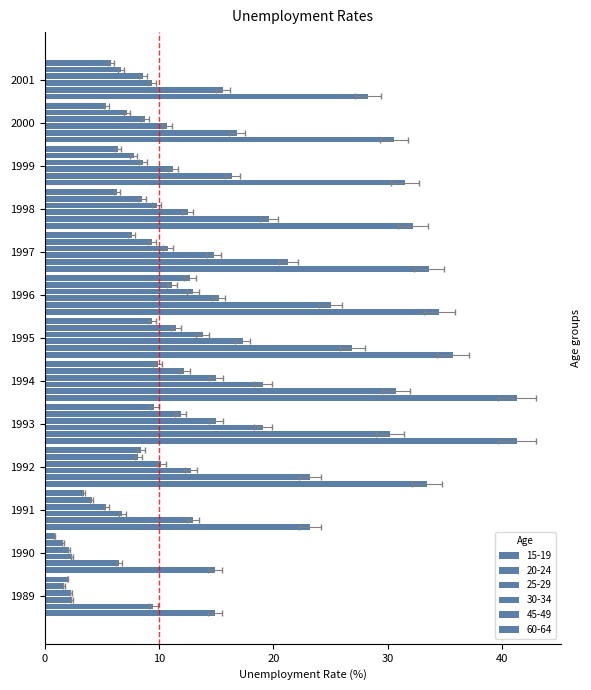

What is the highest value of the 60-64 series?

12.7